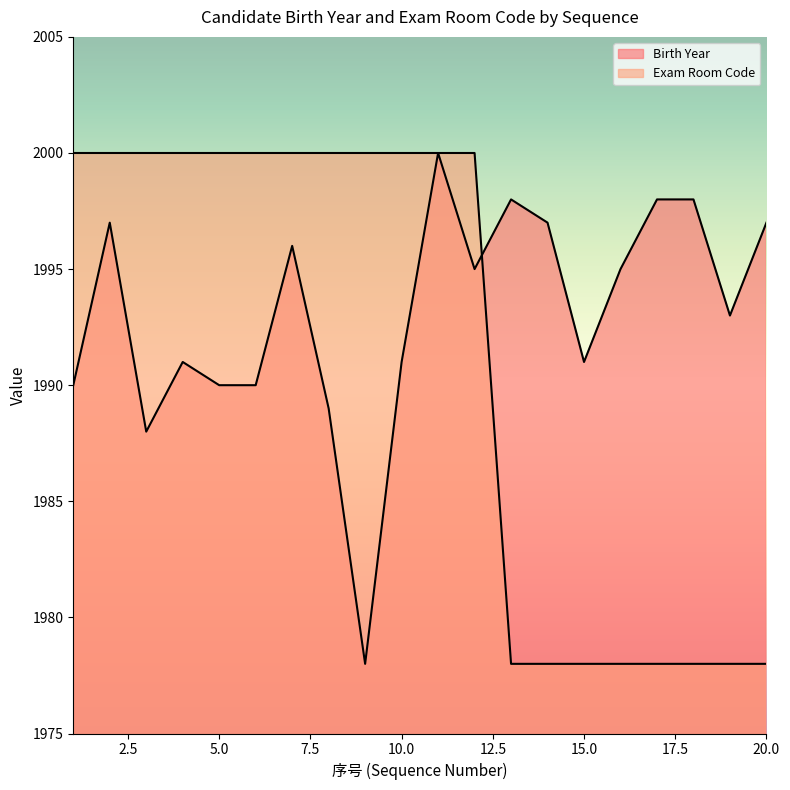

Which category has the lowest value in the Birth Year series?

9